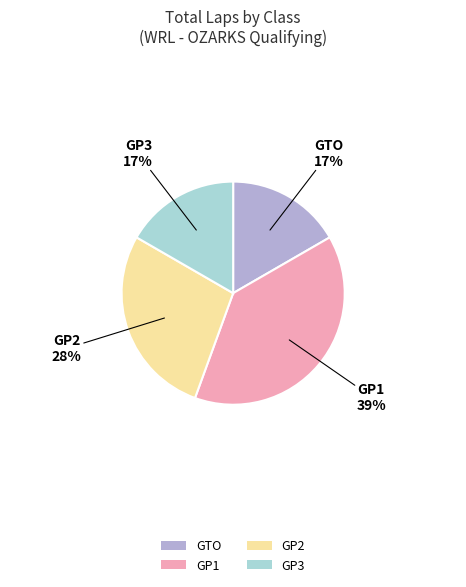

Approximately how many times larger is the value at GP1 compared to GTO?

2.3